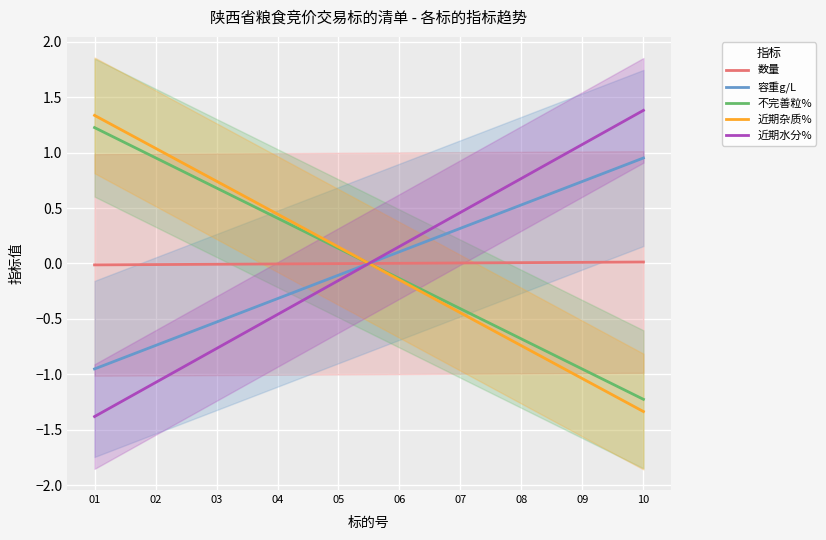

Reading left to right, list all the values displayed in this chart.

数量: 01=-0.0	02=-0.0	03=-0.0	04=-0.0	05=-0.0	06=0.0	07=0.0	08=0.0	09=0.0	10=0.0
容重g/L: 01=-1.0	02=-0.7	03=-0.5	04=-0.3	05=-0.1	06=0.1	07=0.3	08=0.5	09=0.7	10=1.0
不完善粒%: 01=1.2	02=1.0	03=0.7	04=0.4	05=0.1	06=-0.1	07=-0.4	08=-0.7	09=-1.0	10=-1.2
近期杂质%: 01=1.3	02=1.0	03=0.7	04=0.4	05=0.1	06=-0.1	07=-0.4	08=-0.7	09=-1.0	10=-1.3
近期水分%: 01=-1.4	02=-1.1	03=-0.8	04=-0.5	05=-0.2	06=0.2	07=0.5	08=0.8	09=1.1	10=1.4